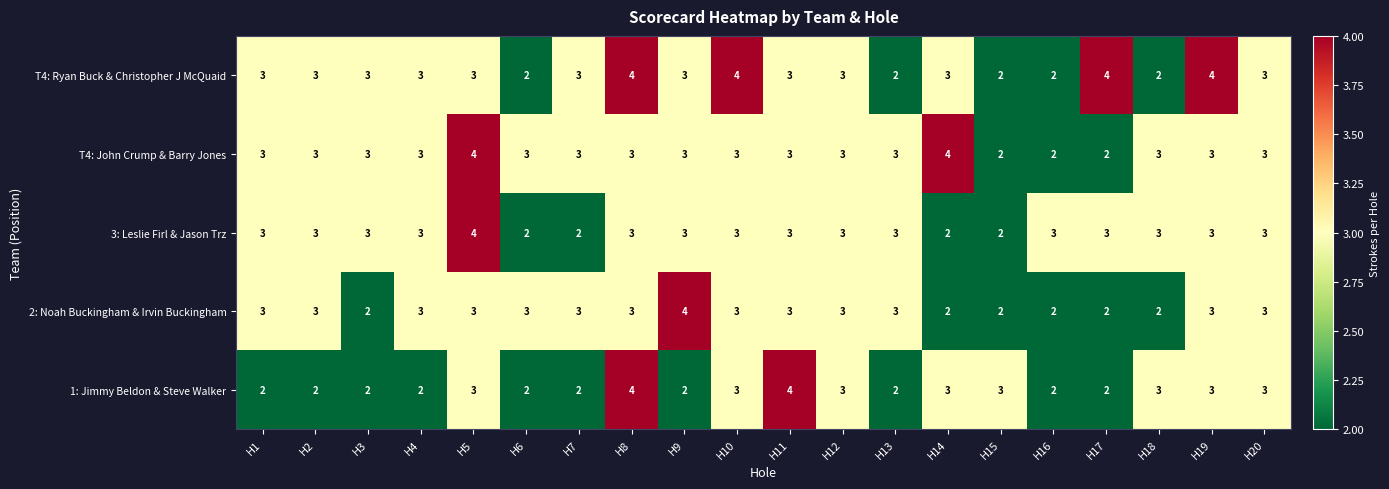

At how many categories does at least one series exceed 2?

20